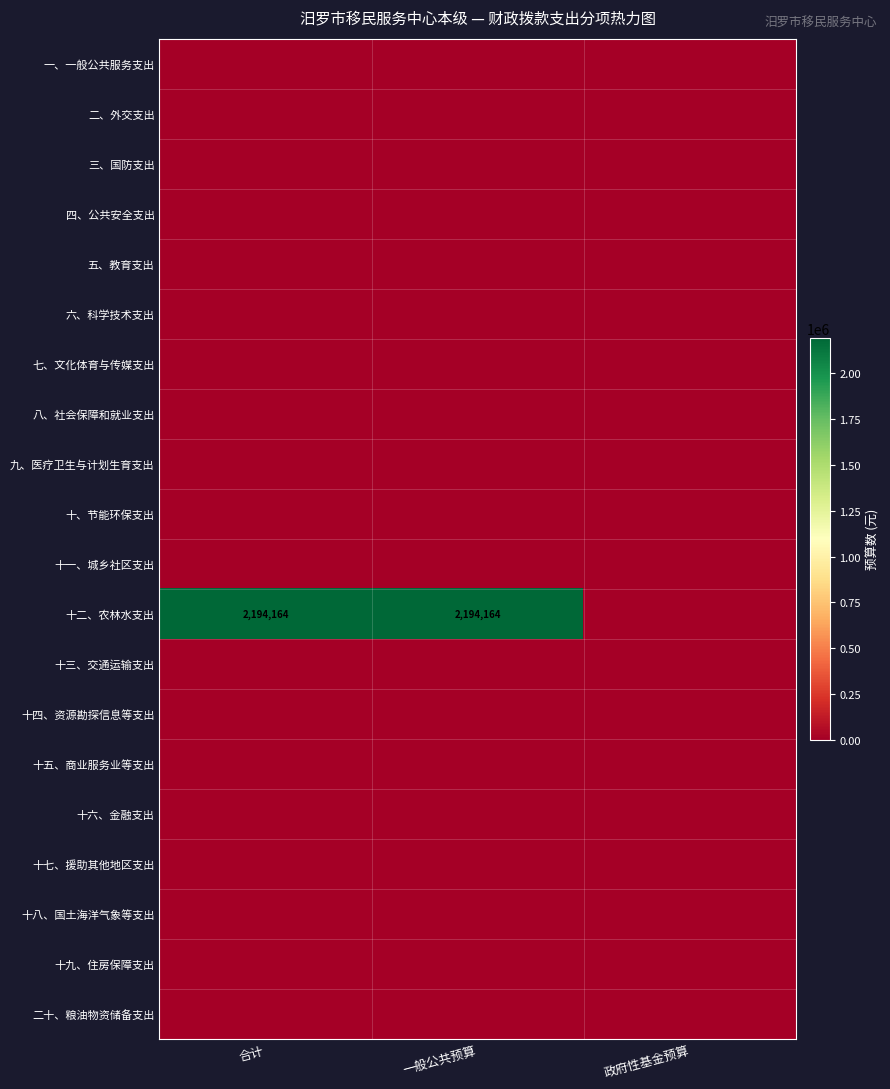

The value of 十二、农林水支出 at 一般公共预算 is 3388373. True or false?

False